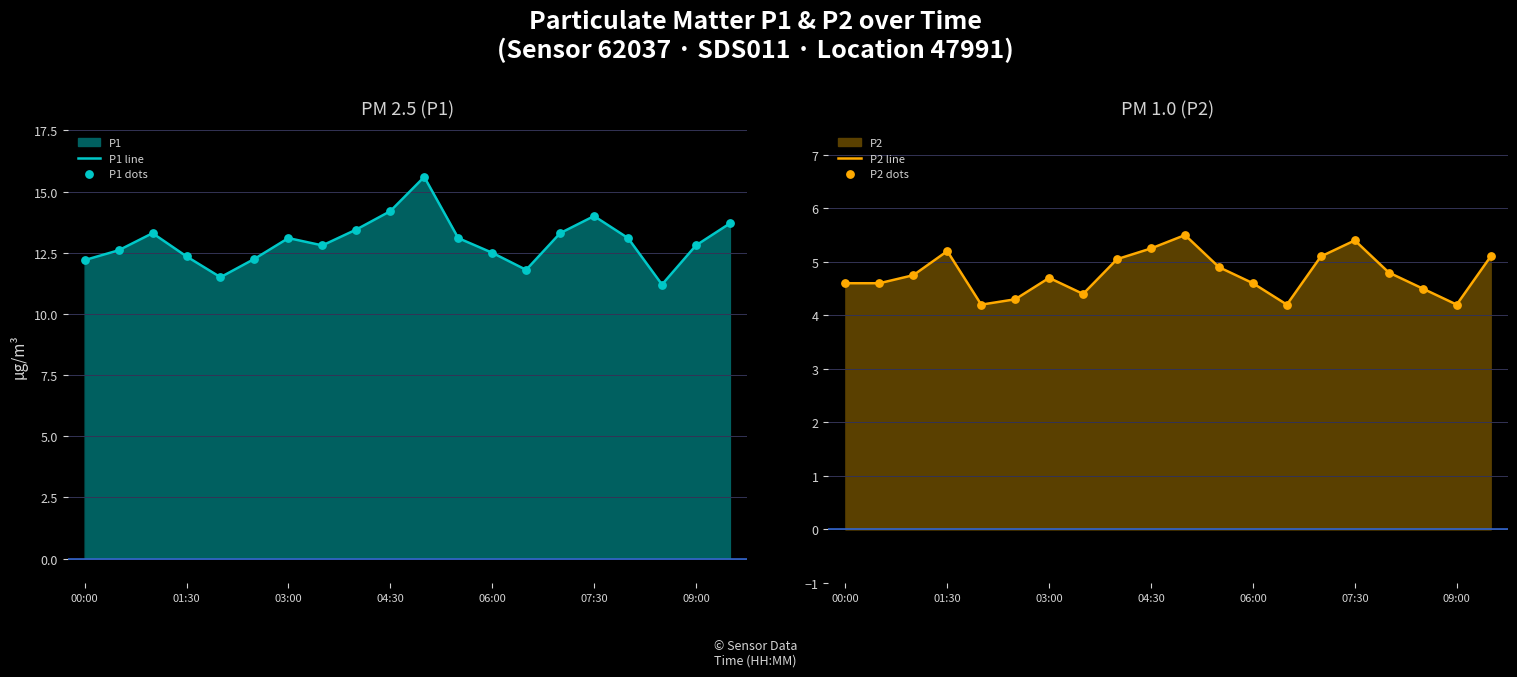

Which series contains the highest Y value?

P1 line